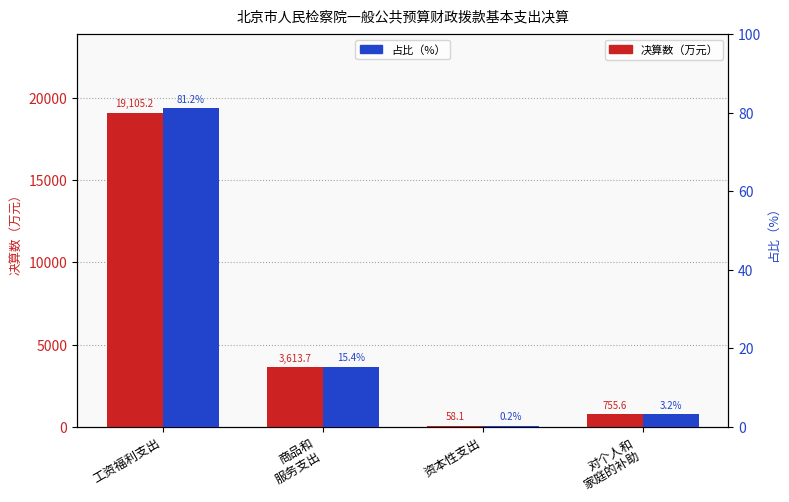

Rank the series by their average value, from lowest to highest.

占比（%）, 决算数（万元）